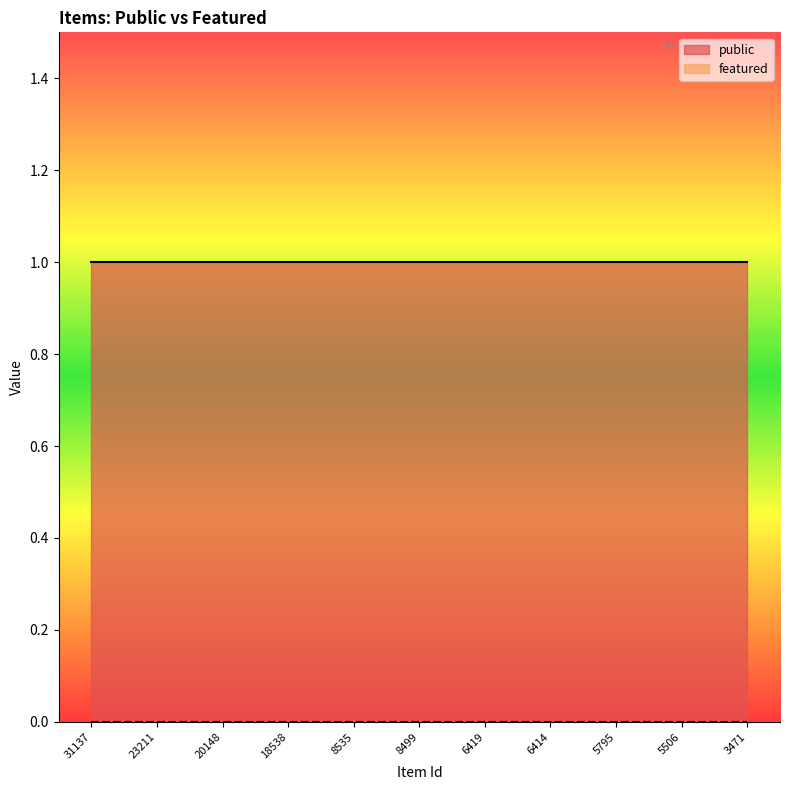

Is it true that public equals 0 at 18538?

False